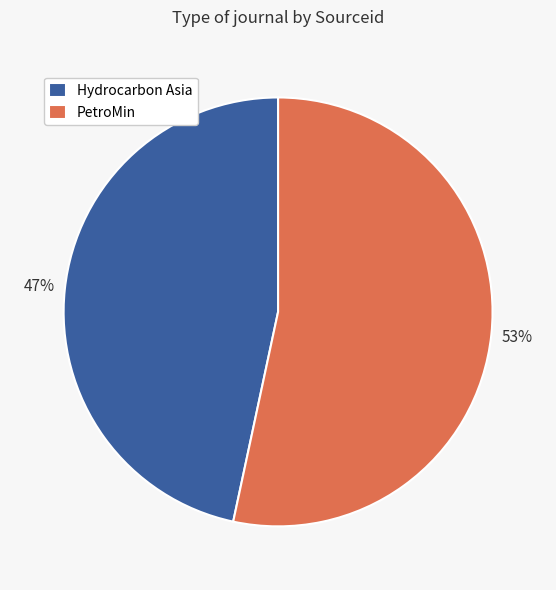

What is the ratio of the value at PetroMin to the value at Hydrocarbon Asia?

1.1